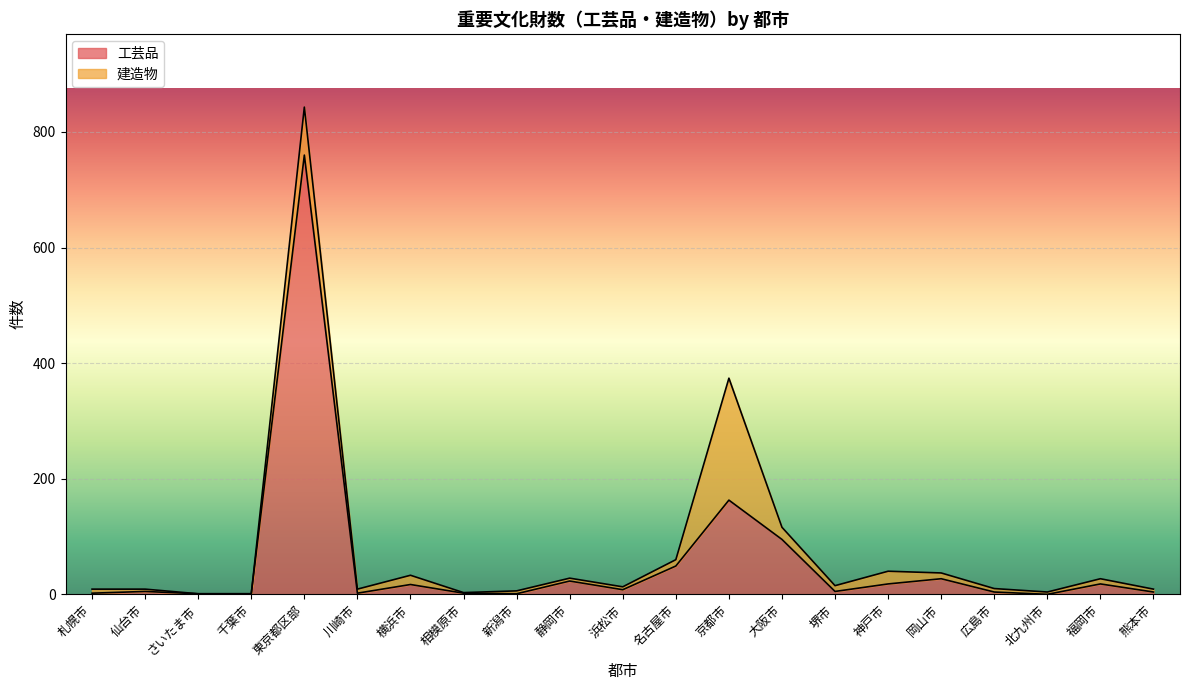

Where is the data nearest to the value 380?

京都市